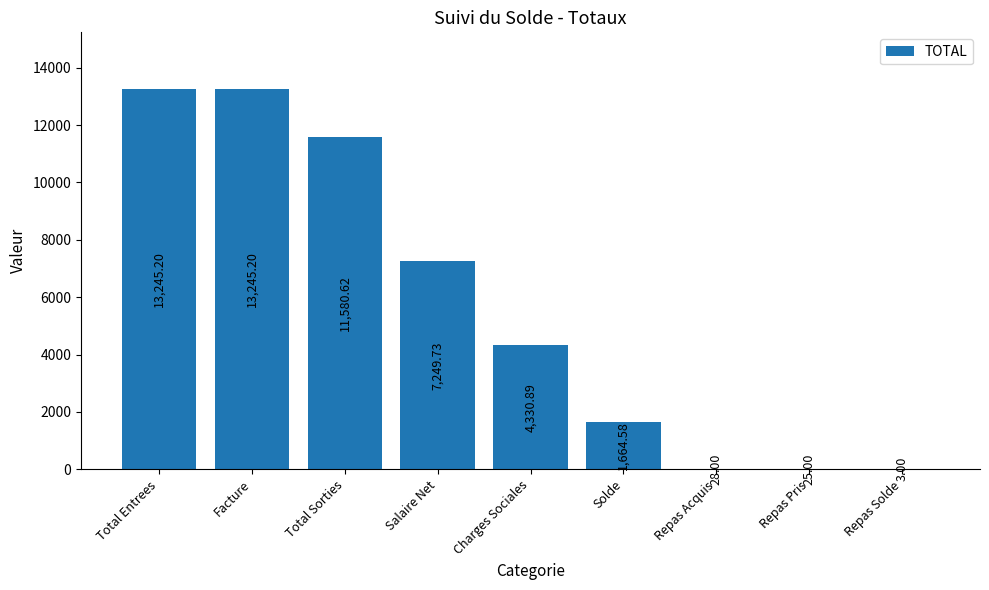

At which label is the value closest to 6624?

Salaire Net